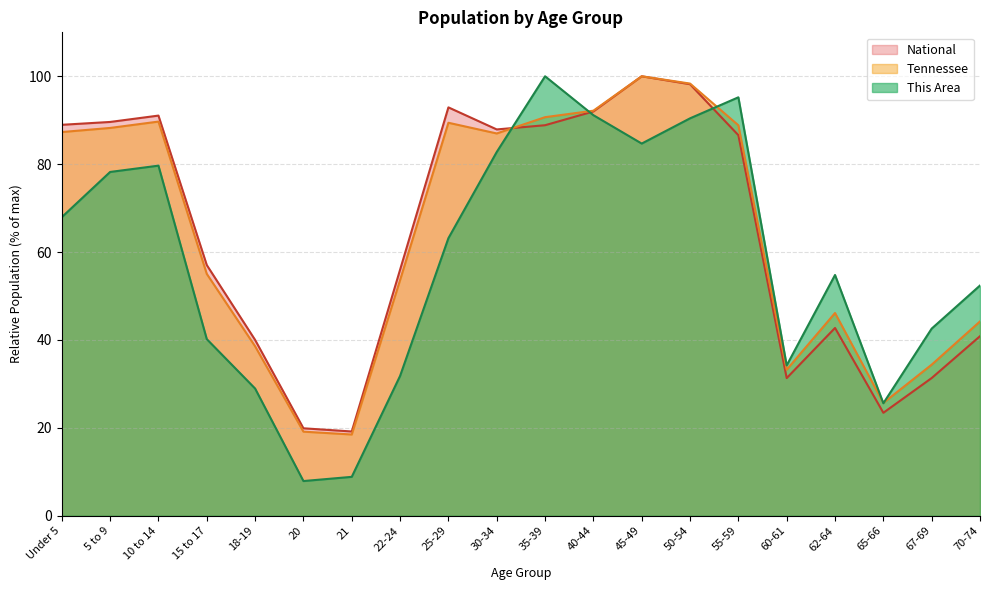

What is the difference between the maximum and minimum values in the Tennessee series?

81.5